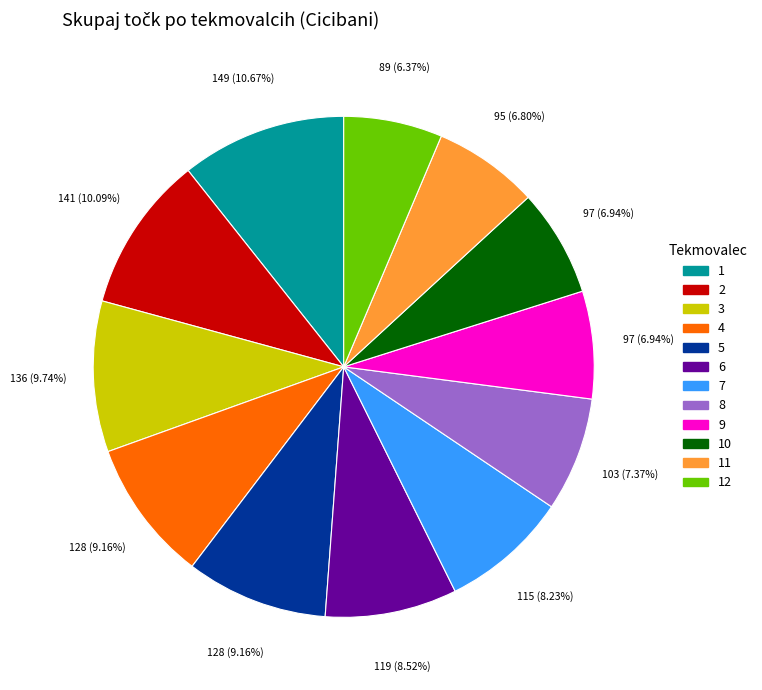

Does any single category account for the majority?

No